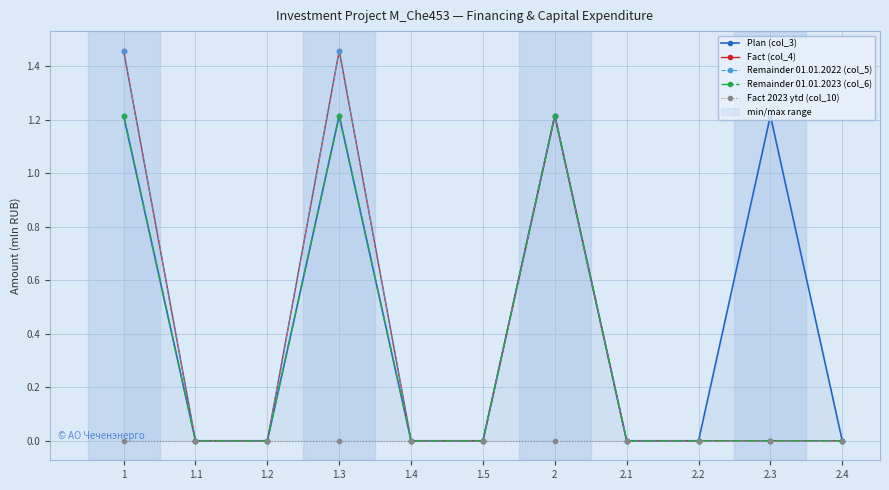

Reading right to left, list all the values displayed in this chart.

Plan (col_3): 2.4=0.0	2.3=1.2	2.2=0.0	2.1=0.0	2=1.2	1.5=0.0	1.4=0.0	1.3=1.2	1.2=0.0	1.1=0.0	1=1.2
Fact (col_4): 2.4=0.0	2.3=0.0	2.2=0.0	2.1=0.0	2=1.2	1.5=0.0	1.4=0.0	1.3=1.5	1.2=0.0	1.1=0.0	1=1.5
Remainder 01.01.2022 (col_5): 2.4=0.0	2.3=0.0	2.2=0.0	2.1=0.0	2=1.2	1.5=0.0	1.4=0.0	1.3=1.5	1.2=0.0	1.1=0.0	1=1.5
Remainder 01.01.2023 (col_6): 2.4=0.0	2.3=0.0	2.2=0.0	2.1=0.0	2=1.2	1.5=0.0	1.4=0.0	1.3=1.2	1.2=0.0	1.1=0.0	1=1.2
Fact 2023 ytd (col_10): 2.4=0.0	2.3=0.0	2.2=0.0	2.1=0.0	2=0.0	1.5=0.0	1.4=0.0	1.3=0.0	1.2=0.0	1.1=0.0	1=0.0